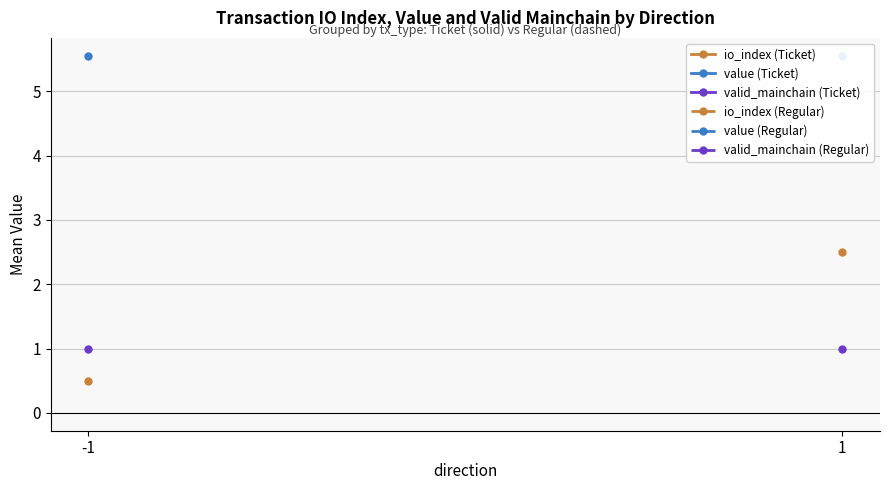

Is the value of valid_mainchain (Regular) at -1 greater than the value of value (Ticket) at 1?

No